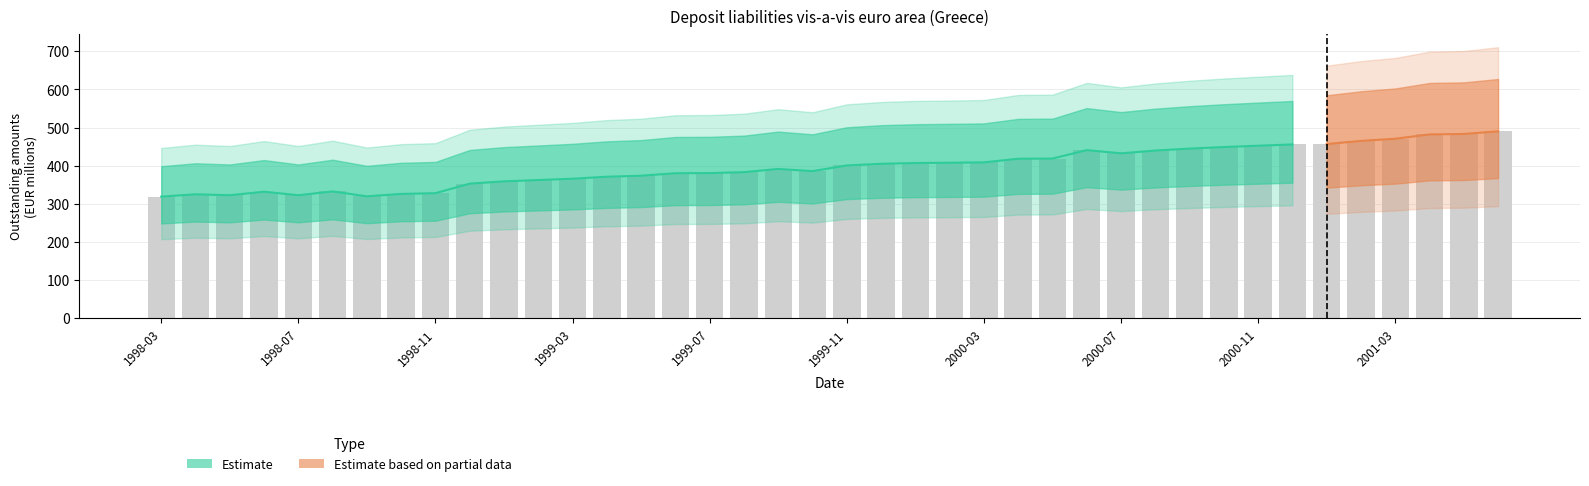

What is the maximum value shown in the chart?

490.0